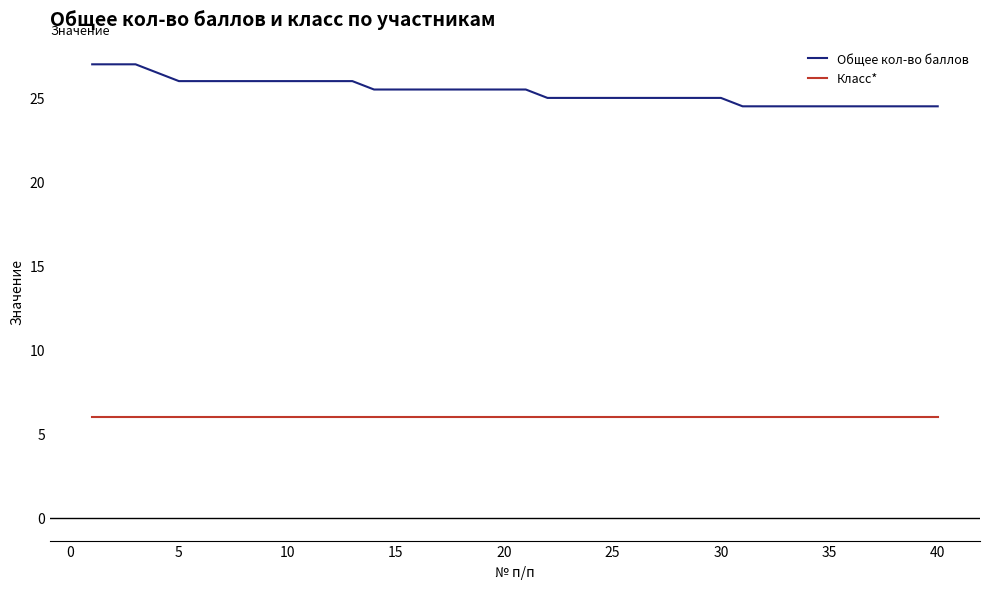

Count the number of data series in this chart.

2